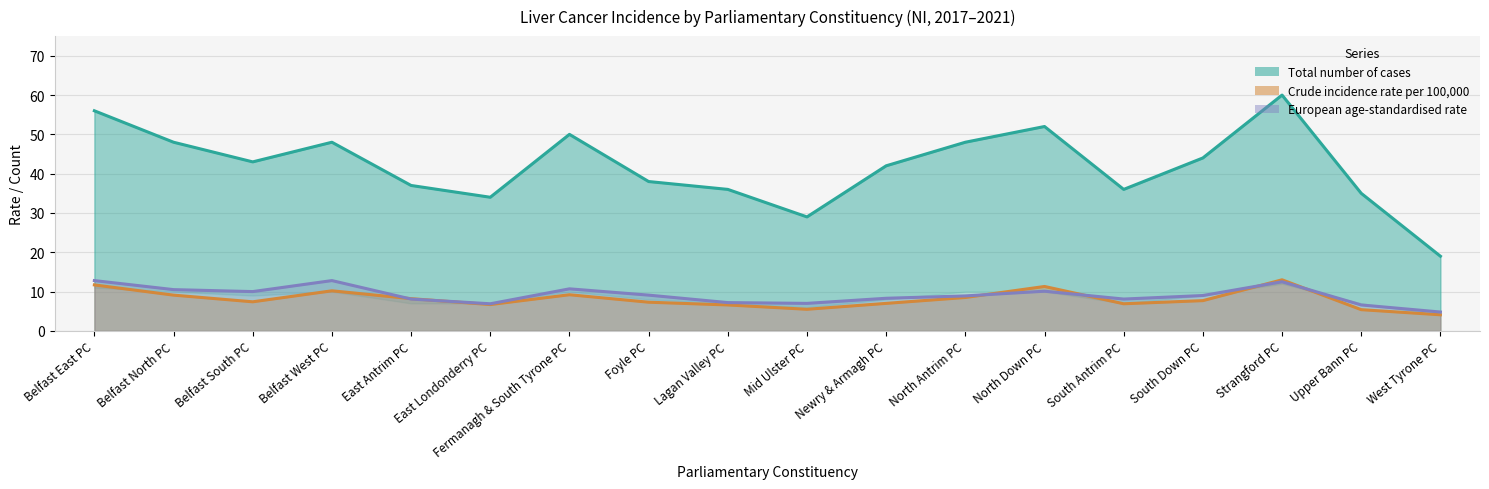

At which category is the sum across all series the highest?

Strangford PC